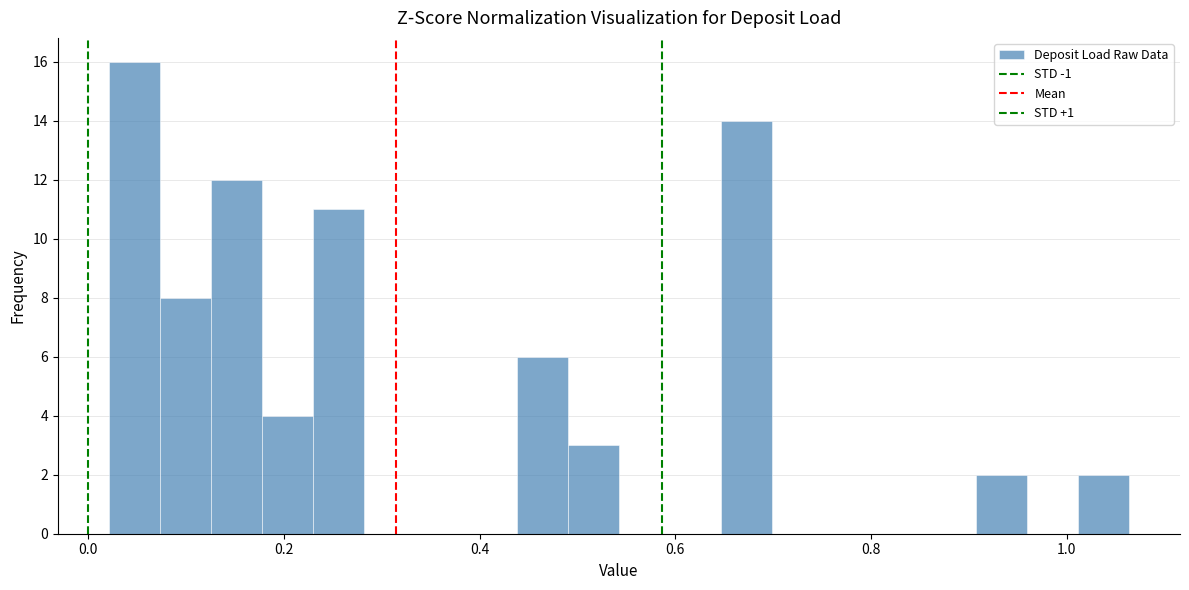

Read against the x-axis, roughly where is the centre of the tallest bar?

0.04